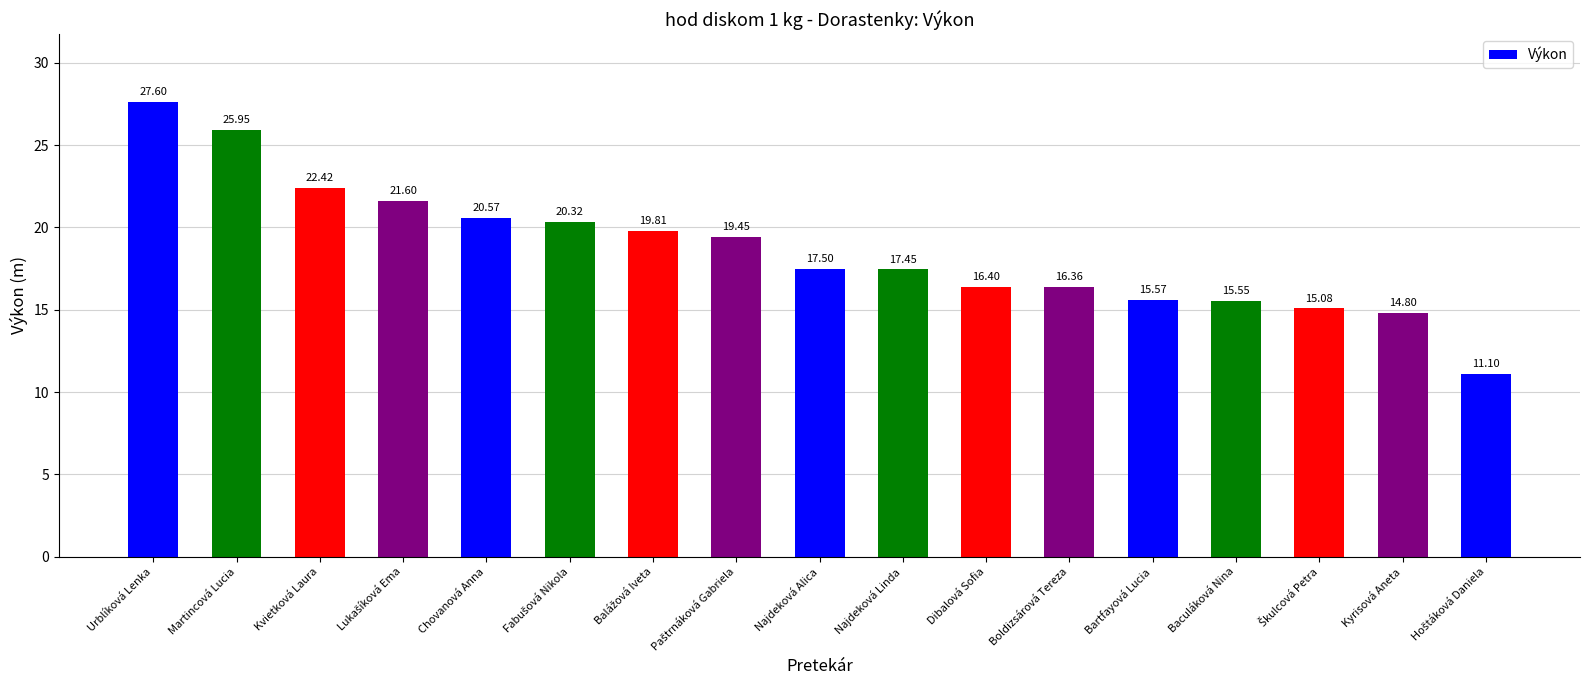

What value does the data have at Najdeková Alica?

17.5